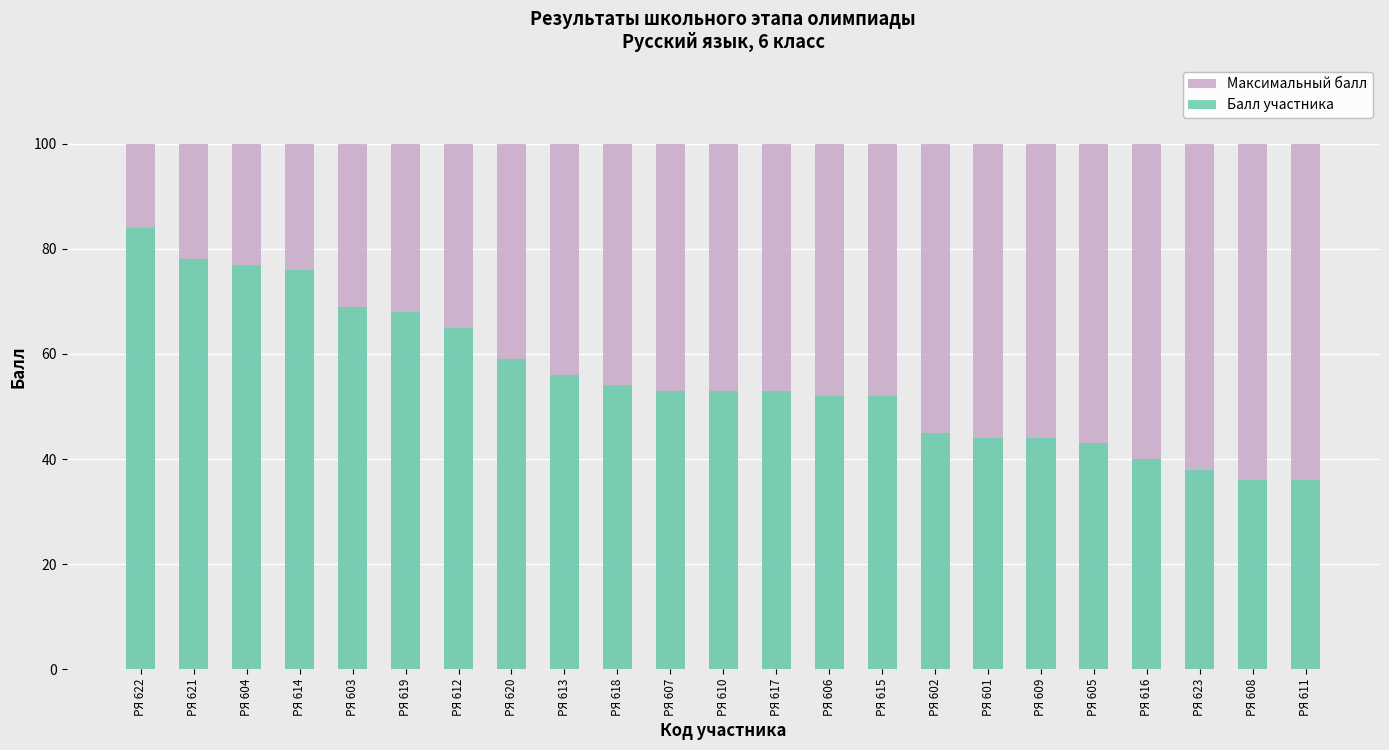

Reading left to right, list all the values displayed in this chart.

Максимальный балл: 100	100	100	100	100	100	100	100	100	100	100	100	100	100	100	100	100	100	100	100	100	100	100
Балл участника: 84	78	77	76	69	68	65	59	56	54	53	53	53	52	52	45	44	44	43	40	38	36	36